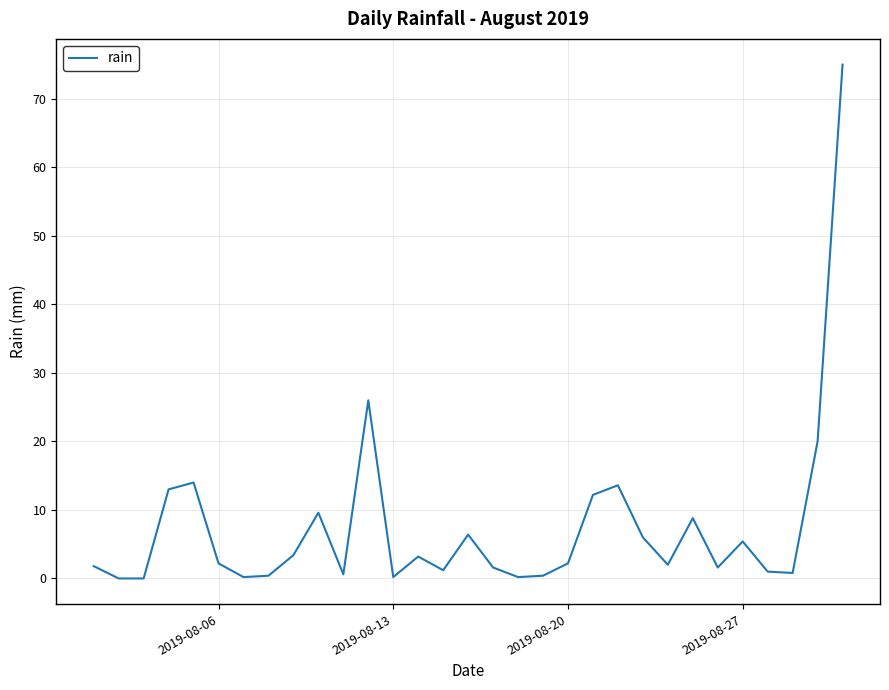

Is it true that the value at 2019-08-06 is 2.2?

True